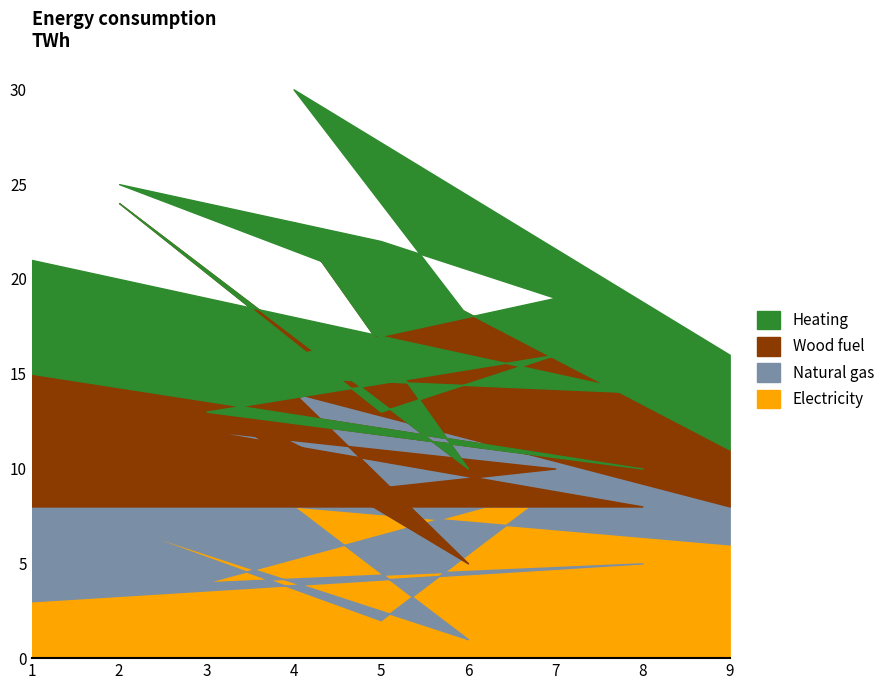

The value of Electricity at 6 is 2. True or false?

False